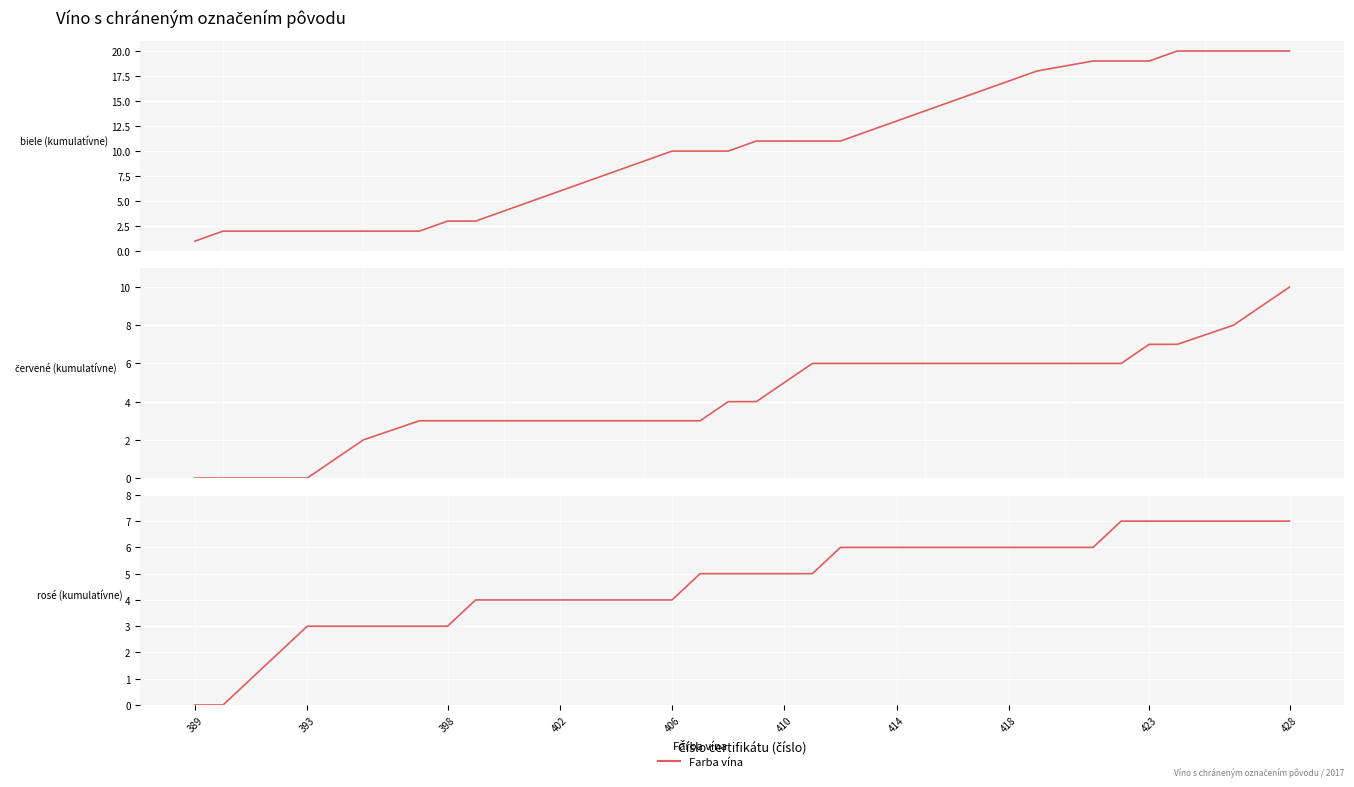

Is this an area chart (filled region under the line)?

No